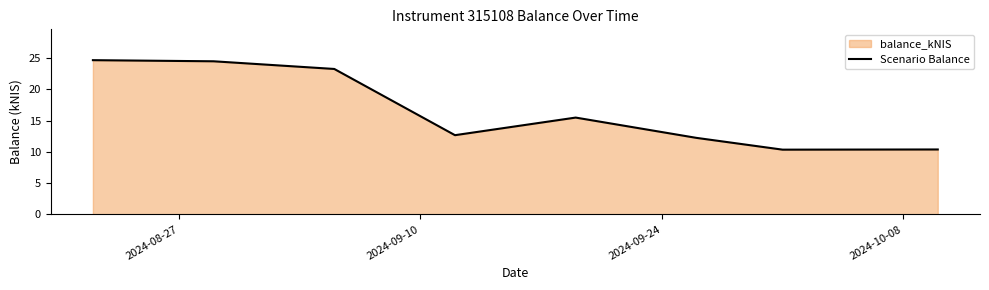

What is the sum of all values?

133.7